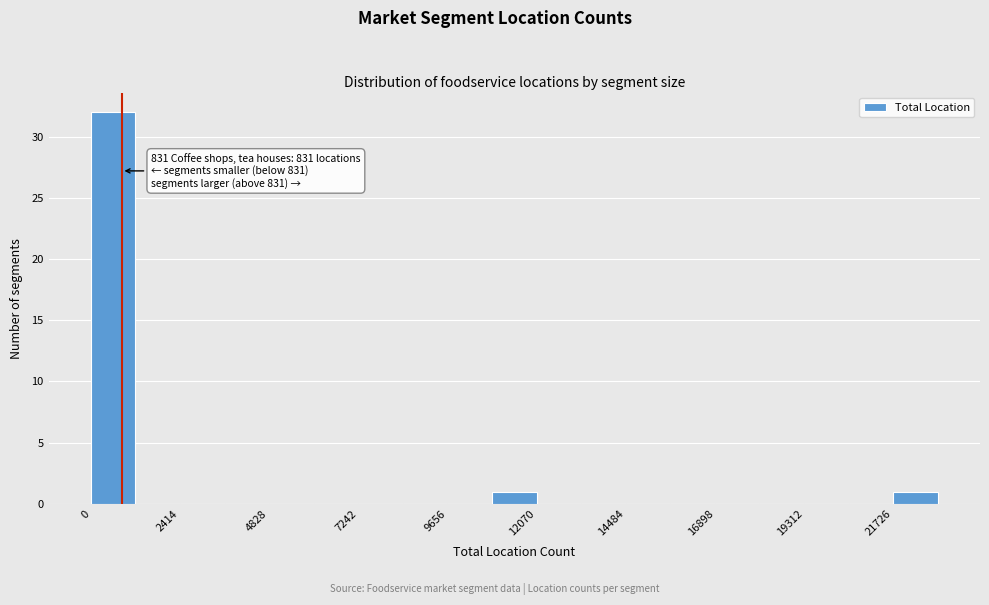

Around what value on the x-axis is the tallest bar? Give the approximate position of its centre, as read against the axis.

500